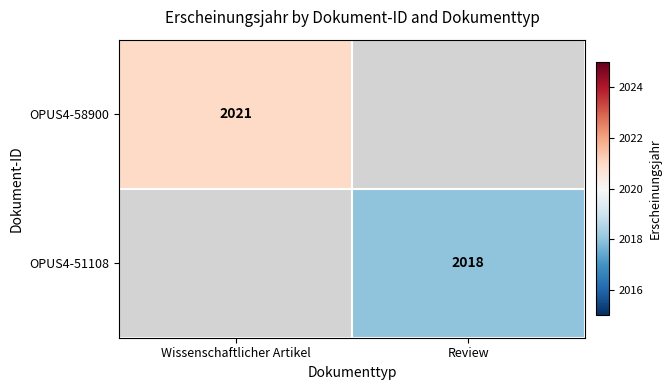

True or false: OPUS4-58900 has a value of 2953 at Wissenschaftlicher Artikel.

False